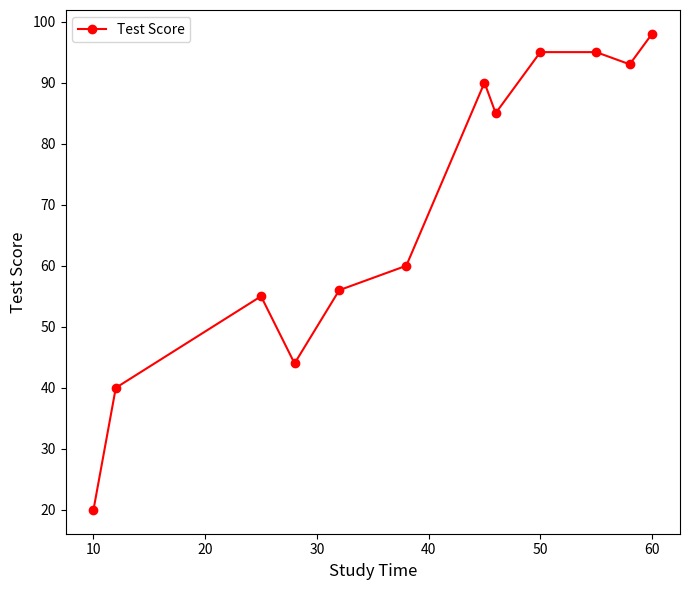

Reading left to right, extract all data points from this chart.

20	40	55	44	56	60	90	85	95	95	93	98